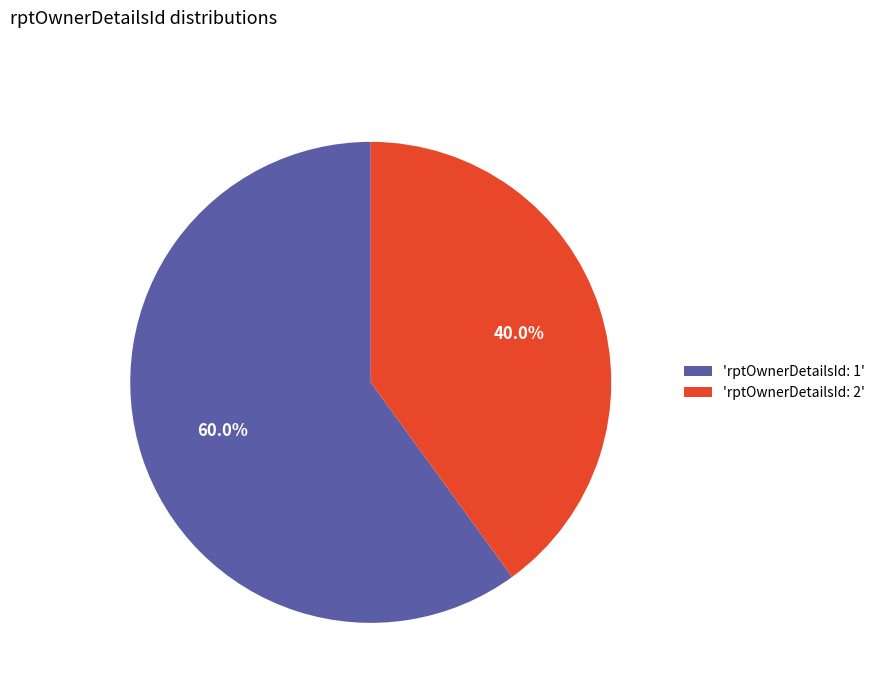

Rank the categories by value from highest to lowest.

'rptOwnerDetailsId: 1', 'rptOwnerDetailsId: 2'